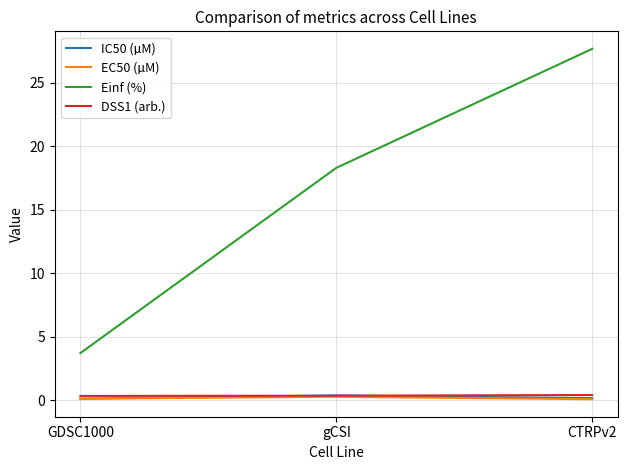

What is the spread (max minus min) of values at GDSC1000?

3.6